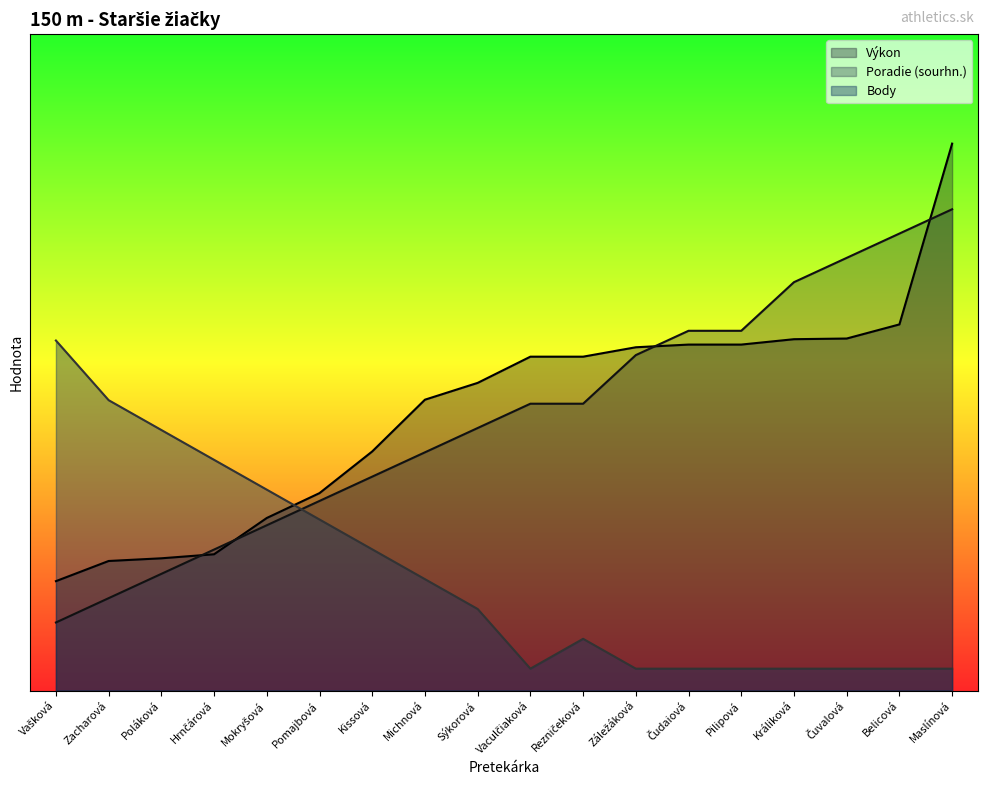

What is the difference between the maximum and minimum values in the Poradie (sourhn.) series?

18.9